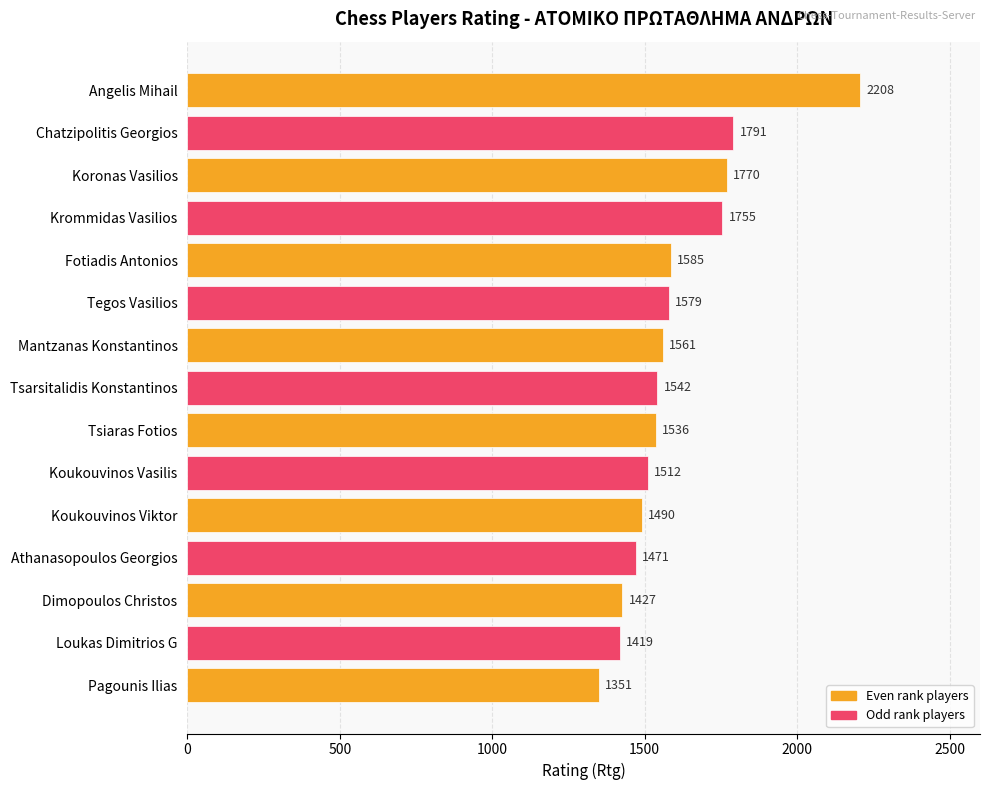

Reading top to bottom, transcribe all the data shown in this chart.

2208	1791	1770	1755	1585	1579	1561	1542	1536	1512	1490	1471	1427	1419	1351